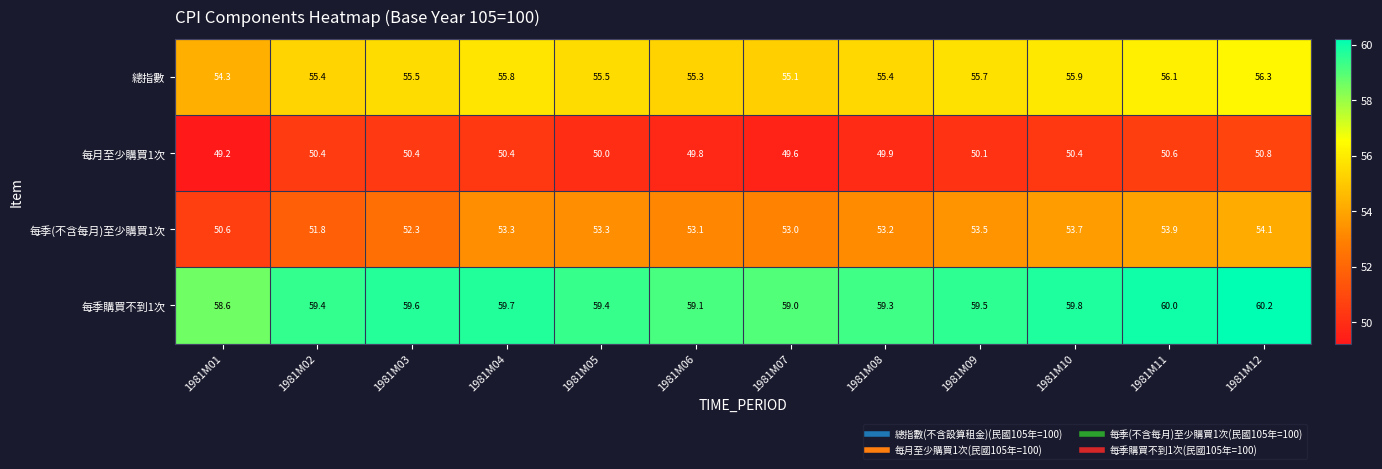

What is the minimum value shown in the chart?

49.2